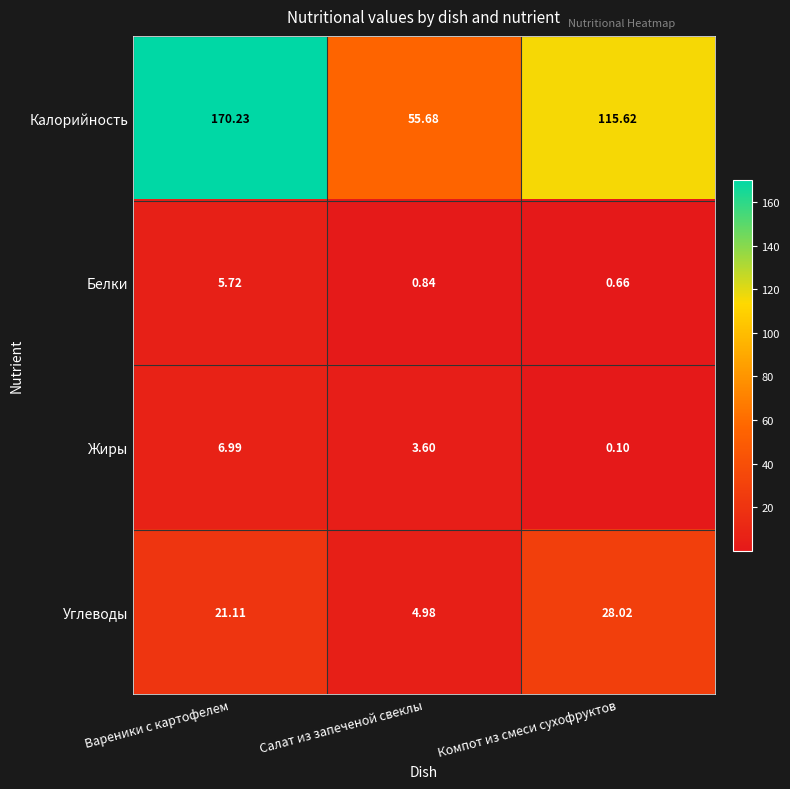

Which series has the widest spread of values?

Калорийность